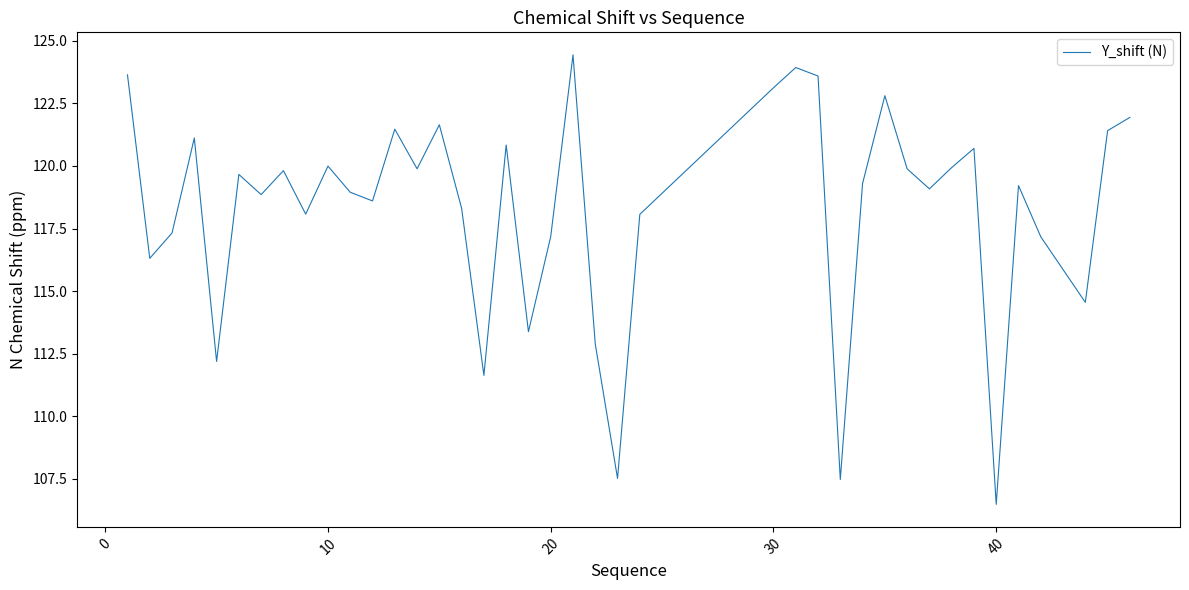

What is the greatest value displayed?

124.4